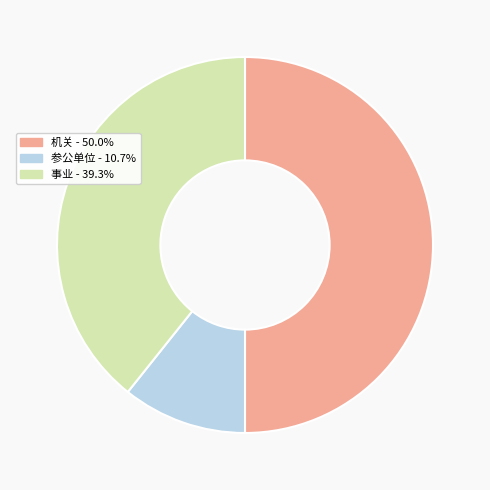

What is the ratio of the value at 机关 - 50.0% to the value at 事业 - 39.3%?

1.3